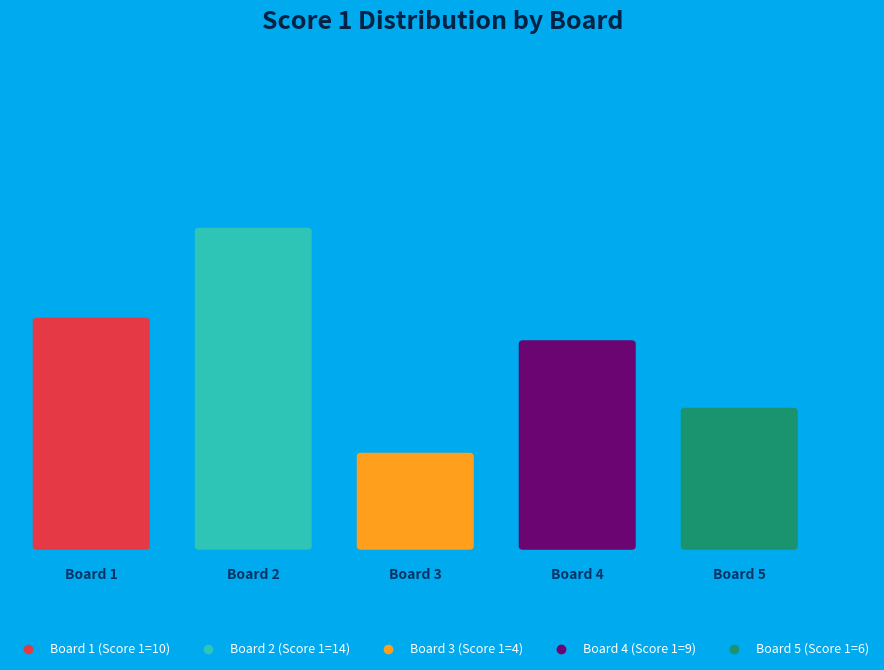

Which slice is the largest?

Board 2